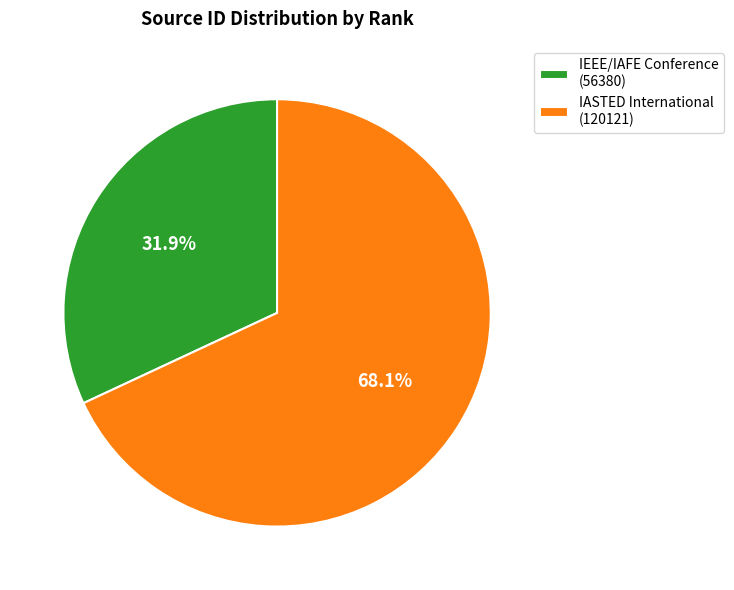

Which category has the smallest portion of the pie?

IEEE/IAFE Conference (56380)